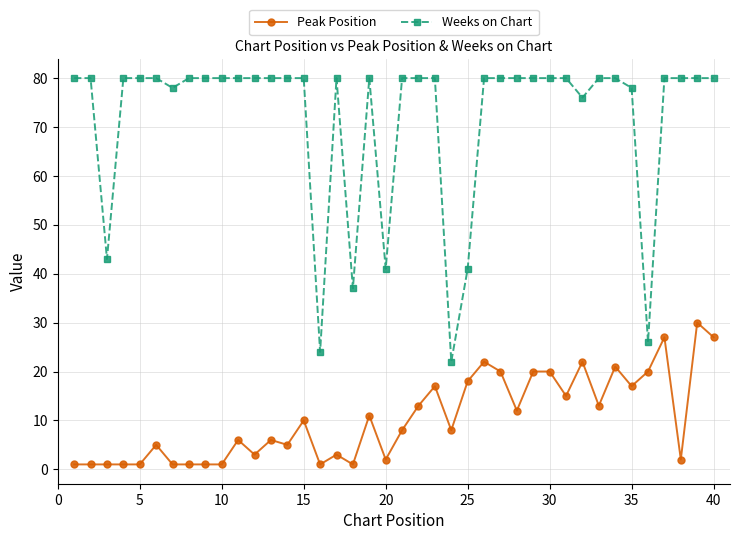

What is the maximum value shown in the chart?

80